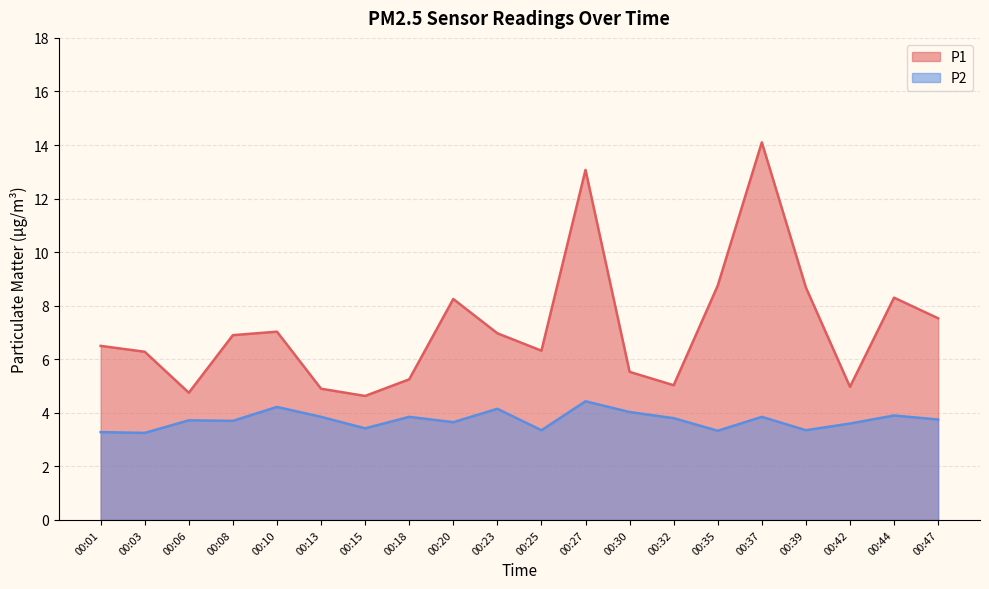

Where is the first local maximum for P2?

00:06